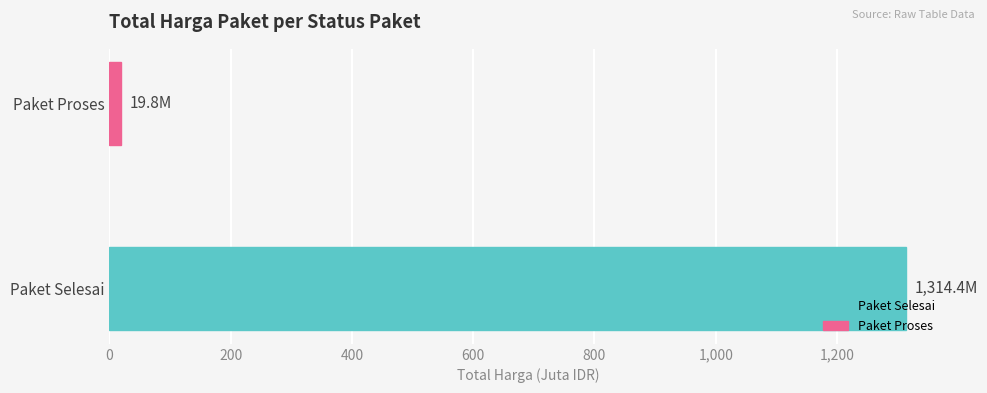

List the labels in order of value, largest first.

Paket Selesai, Paket Proses